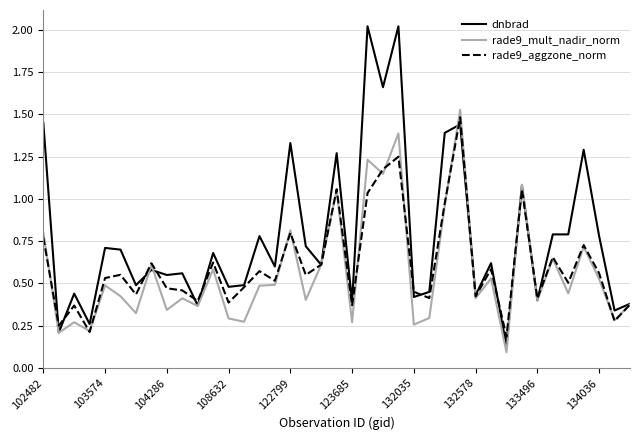

Which series has the largest total across all categories?

dnbrad